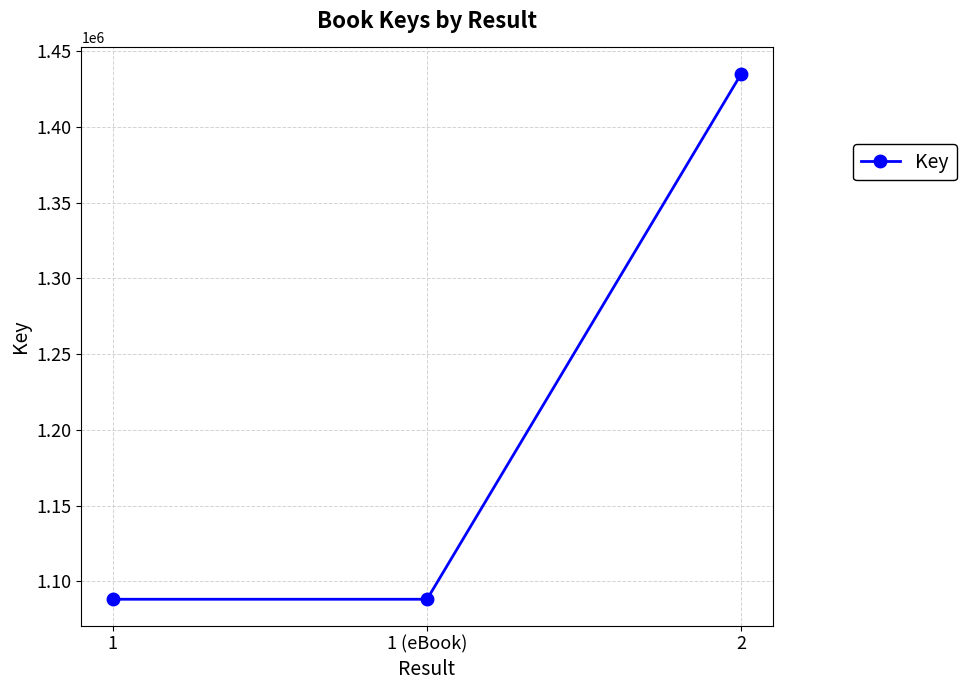

What is the value of the 1st point from the left?

1088279